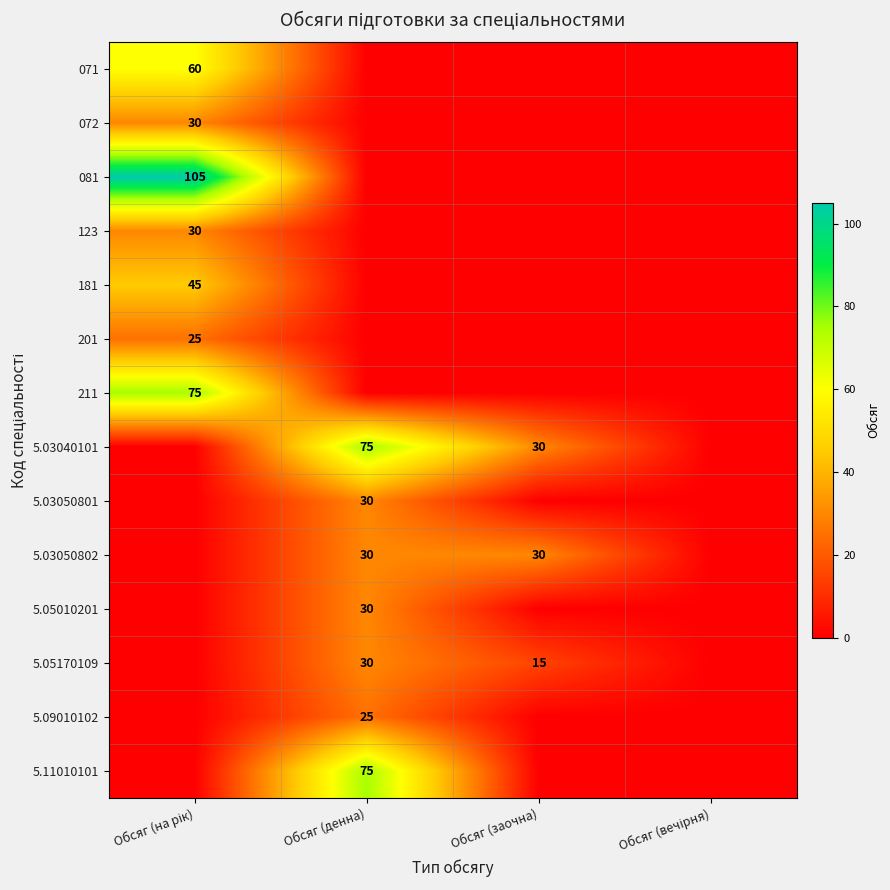

At which label does 201 reach its minimum?

Обсяг (денна)